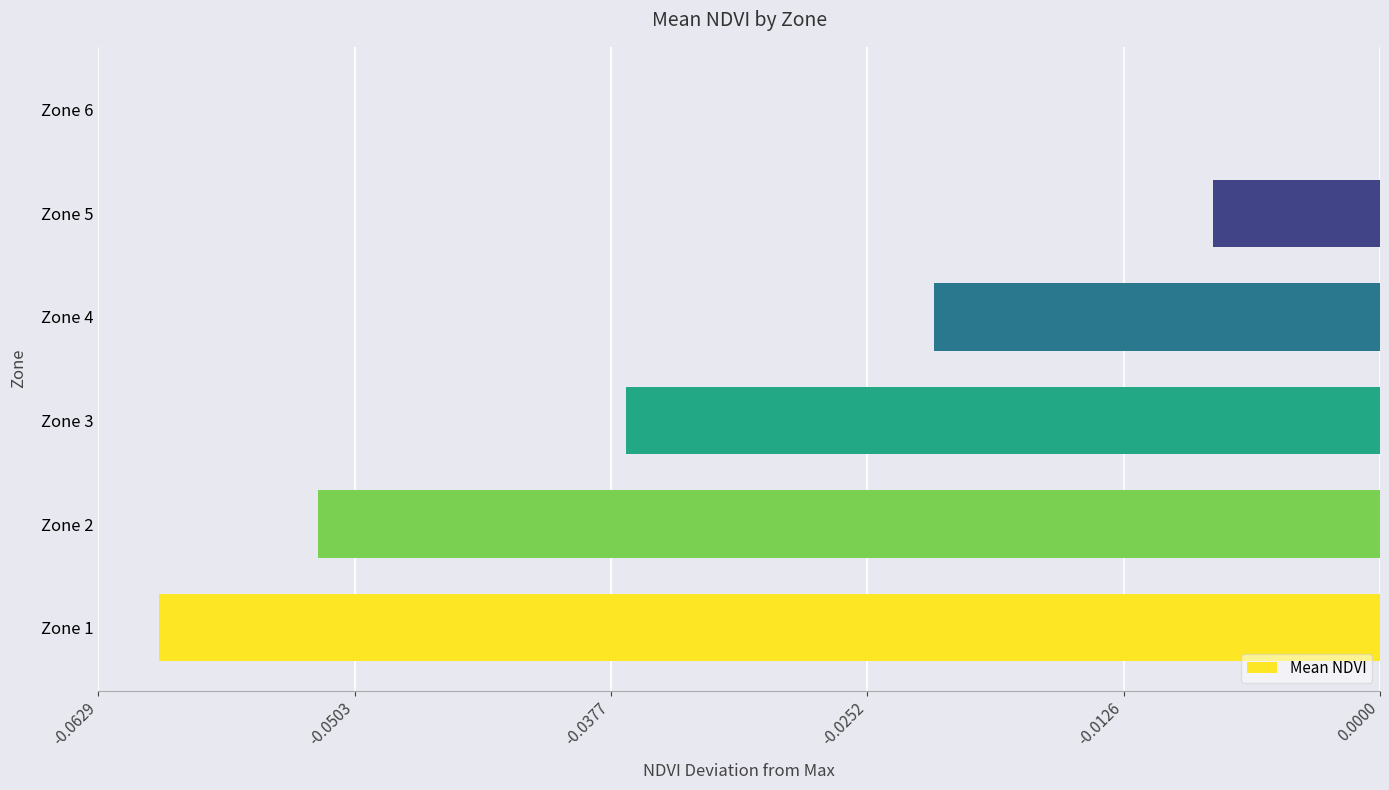

What is the change in value from Zone 2 to Zone 6?

+0.1